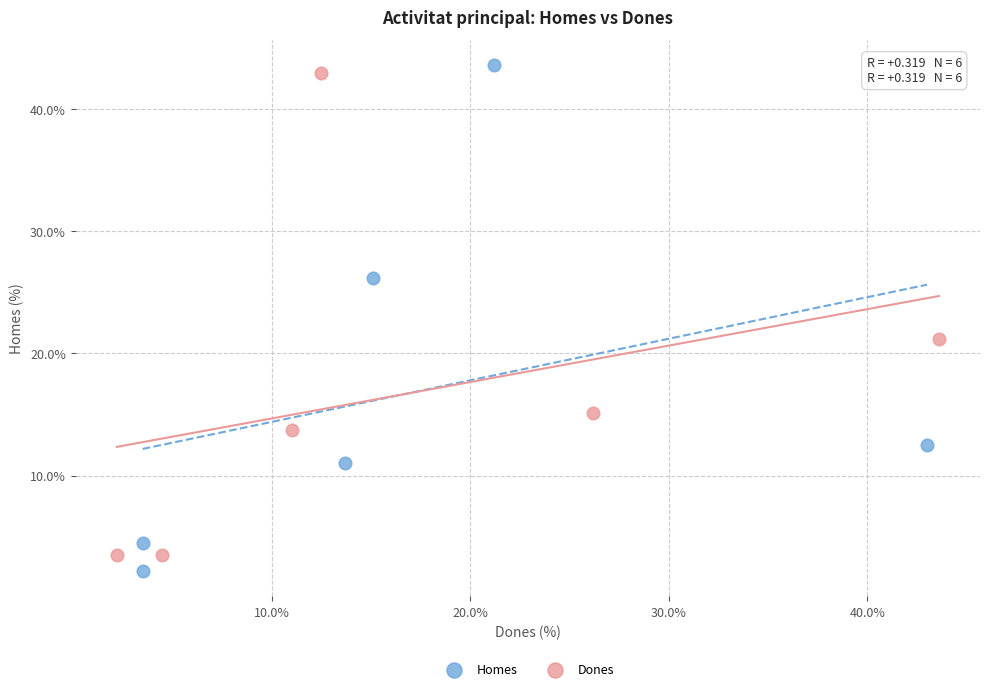

Which series contains the highest Y value?

Homes